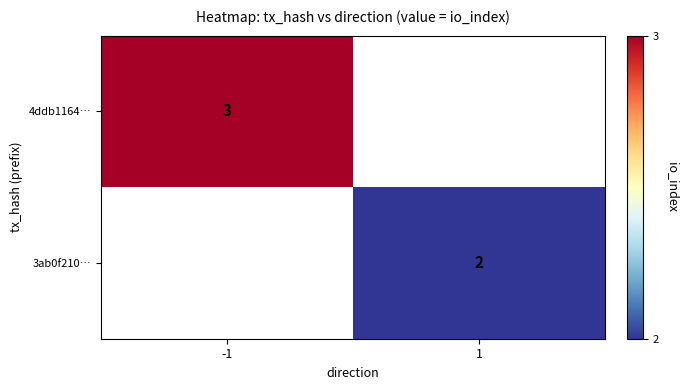

The 3ab0f210… series shows 3 at 1. True or false?

False